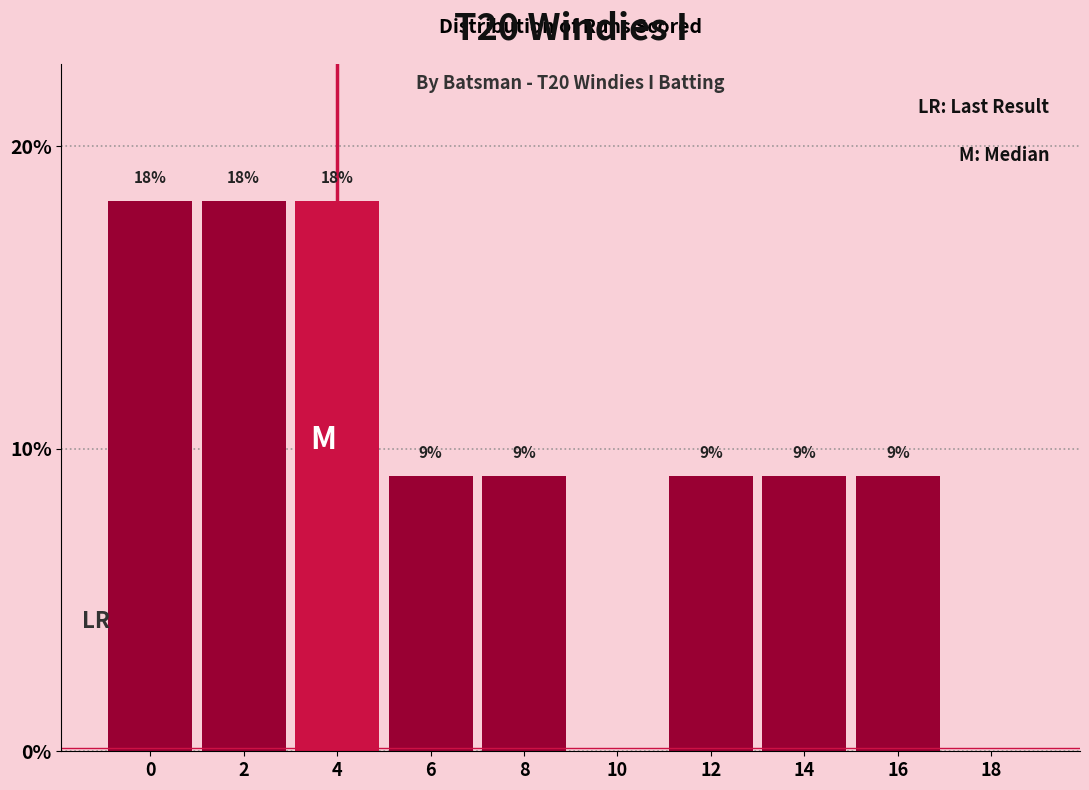

Are the bars horizontal?

No